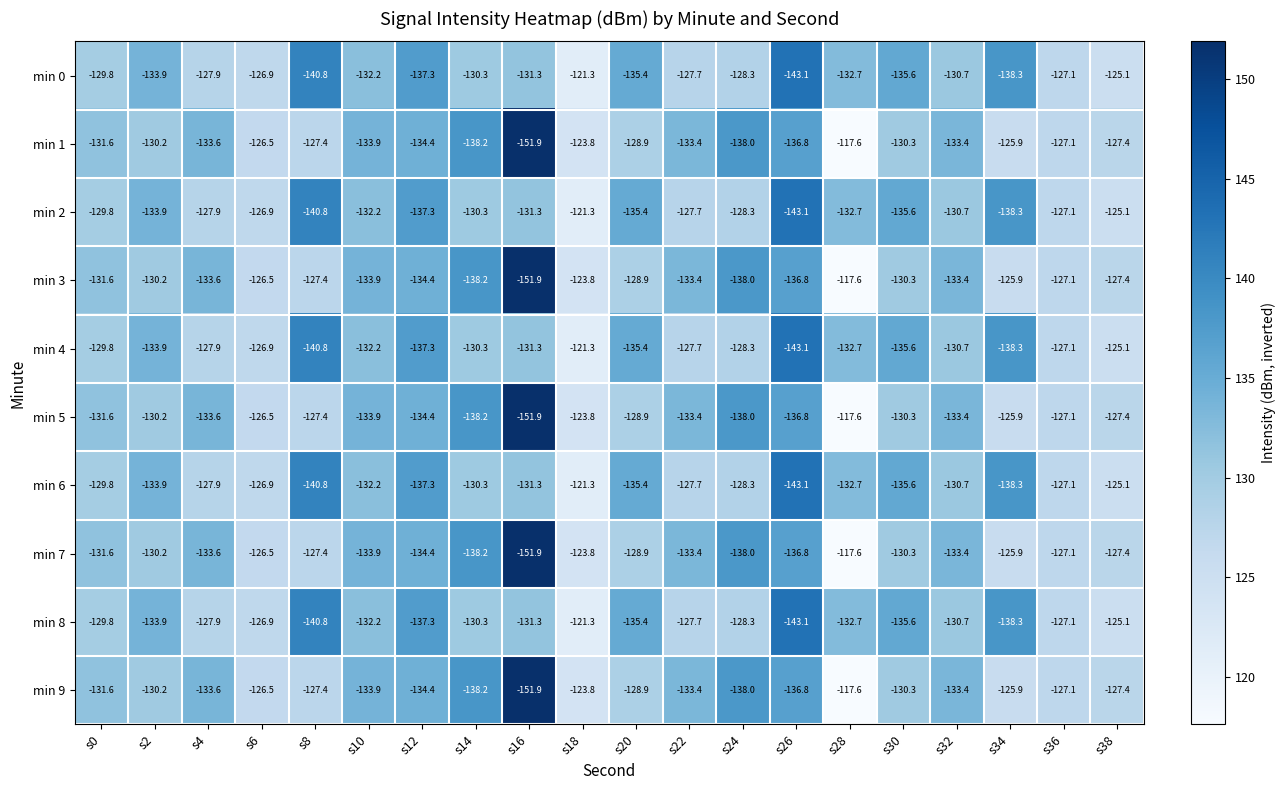

What is the total value across all series at s34?

-1321.0